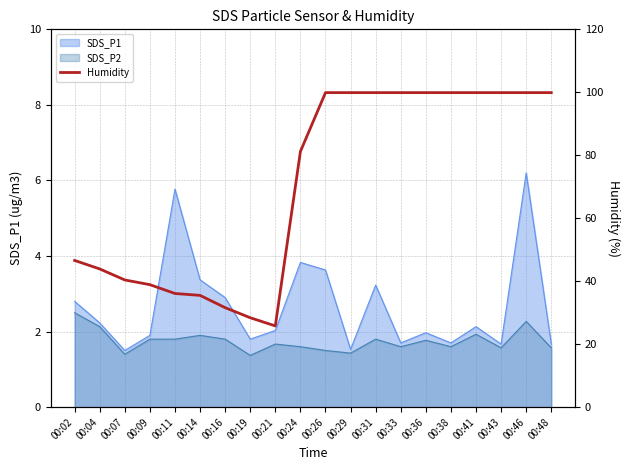

Which label corresponds to the largest value in the chart?

00:26